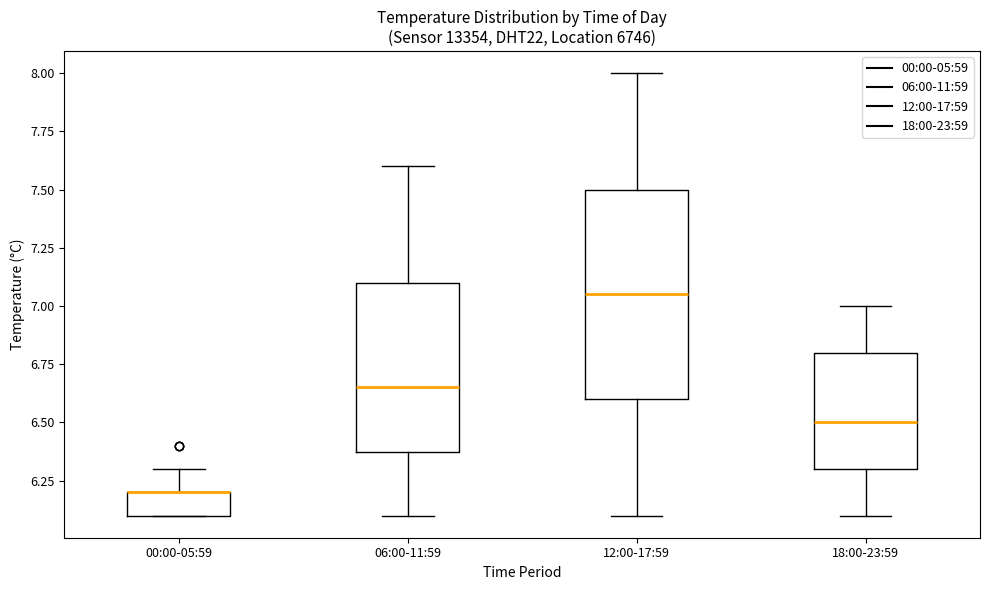

Where is the lower edge of the box for 06:00-11:59 on the y-axis? The values are not printed on the chart, so give them approximately, as read against the axis.

6.40